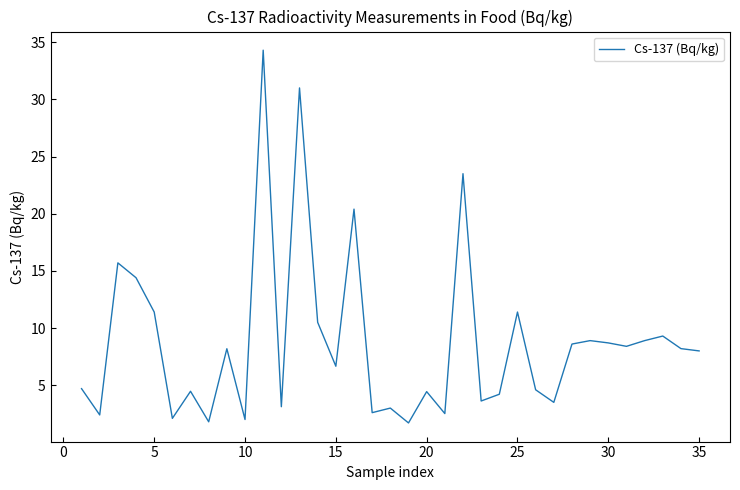

What is the difference between the maximum and minimum values?

32.6